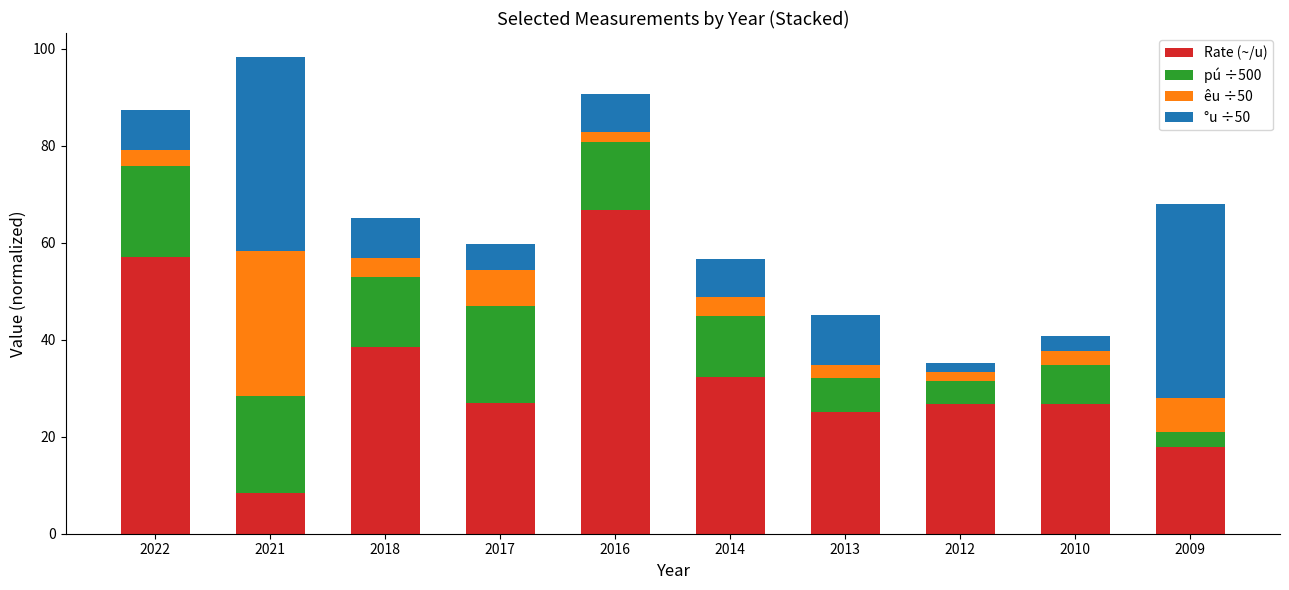

Are the bars horizontal?

No